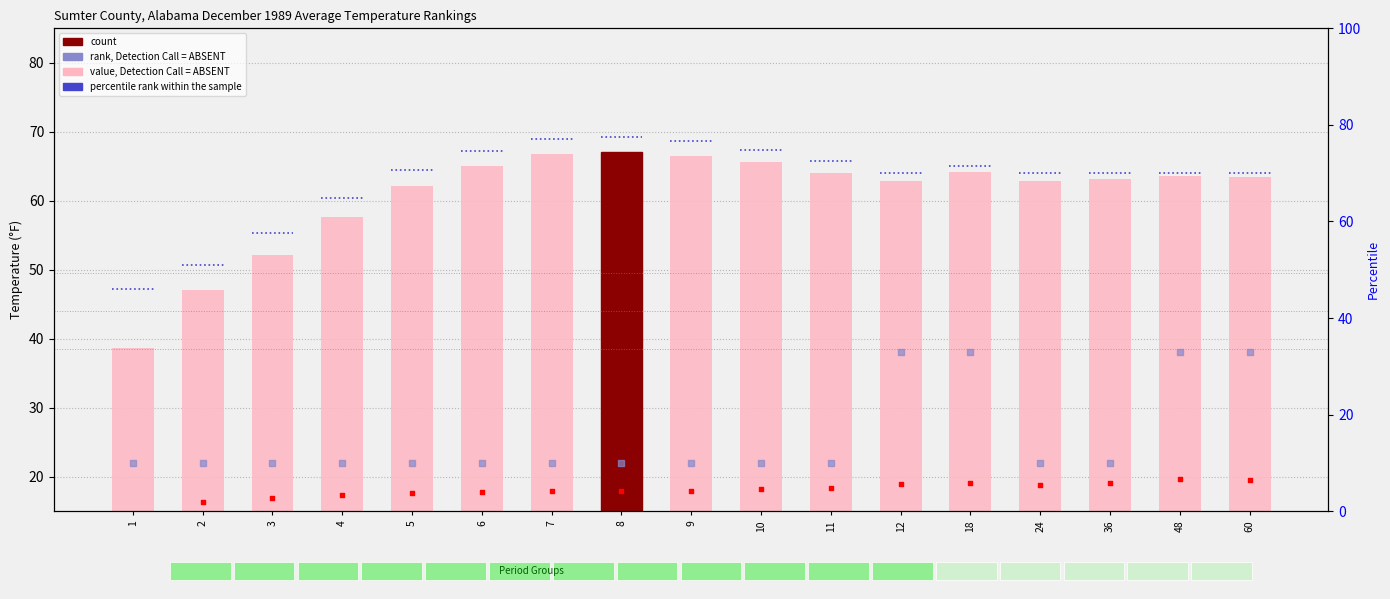

What is the total value across all series at 10?

93.8